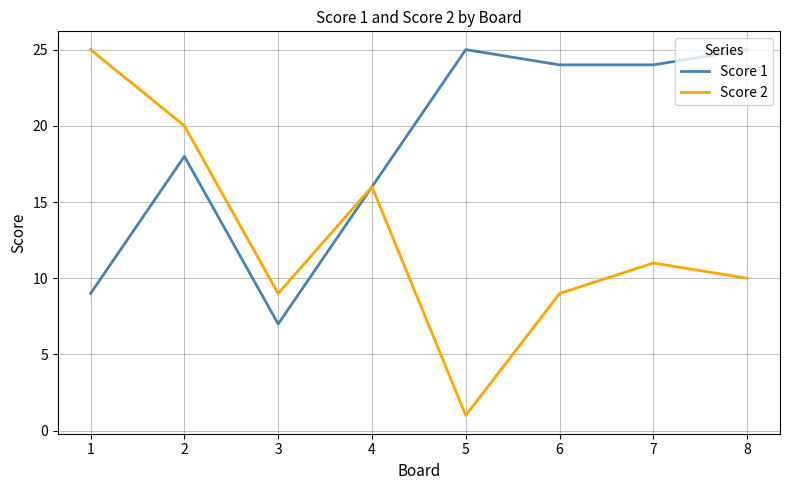

What is the maximum value for Score 1?

25